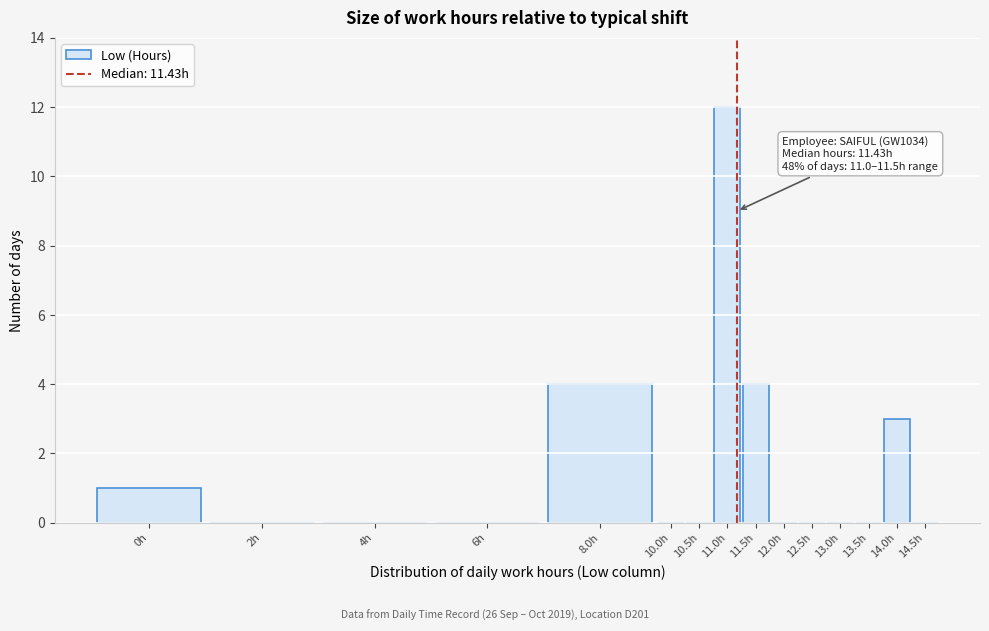

Reading left to right, transcribe all the data shown in this chart.

0h=1	2h=0	4h=0	6h=0	8.0h=4	10.0h=0	10.5h=0	11.0h=12	11.5h=4	12.0h=0	12.5h=0	13.0h=0	13.5h=0	14.0h=3	14.5h=0